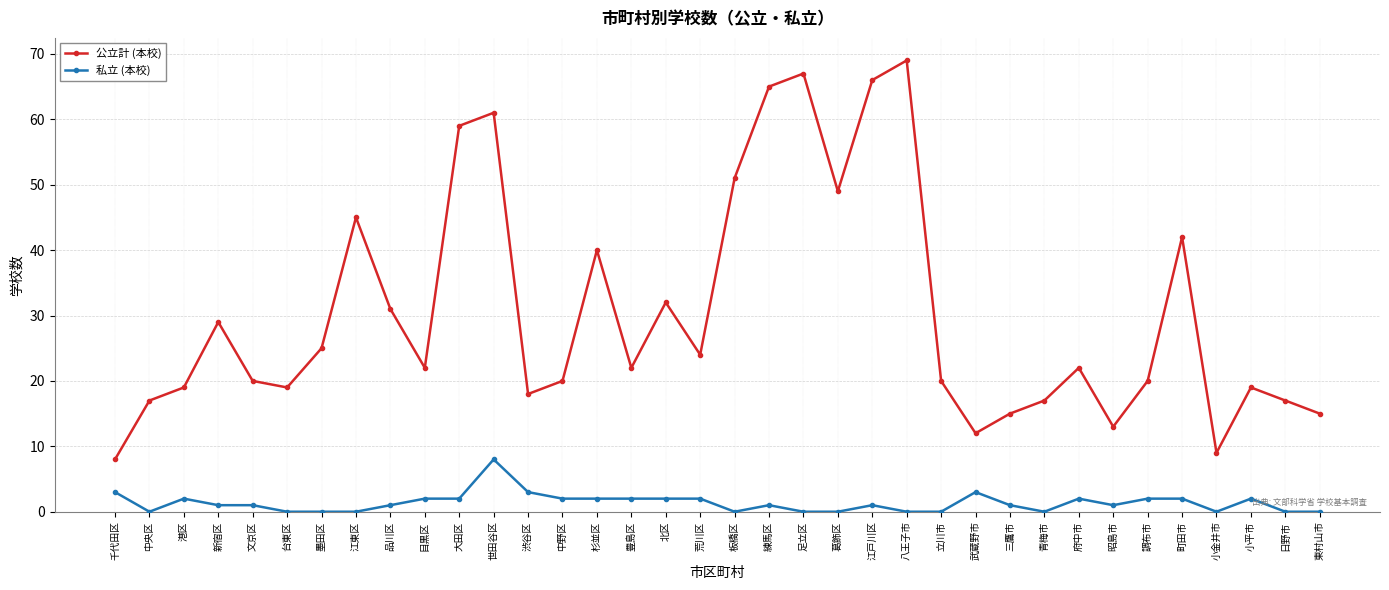

What position from the right is 墨田区?

30